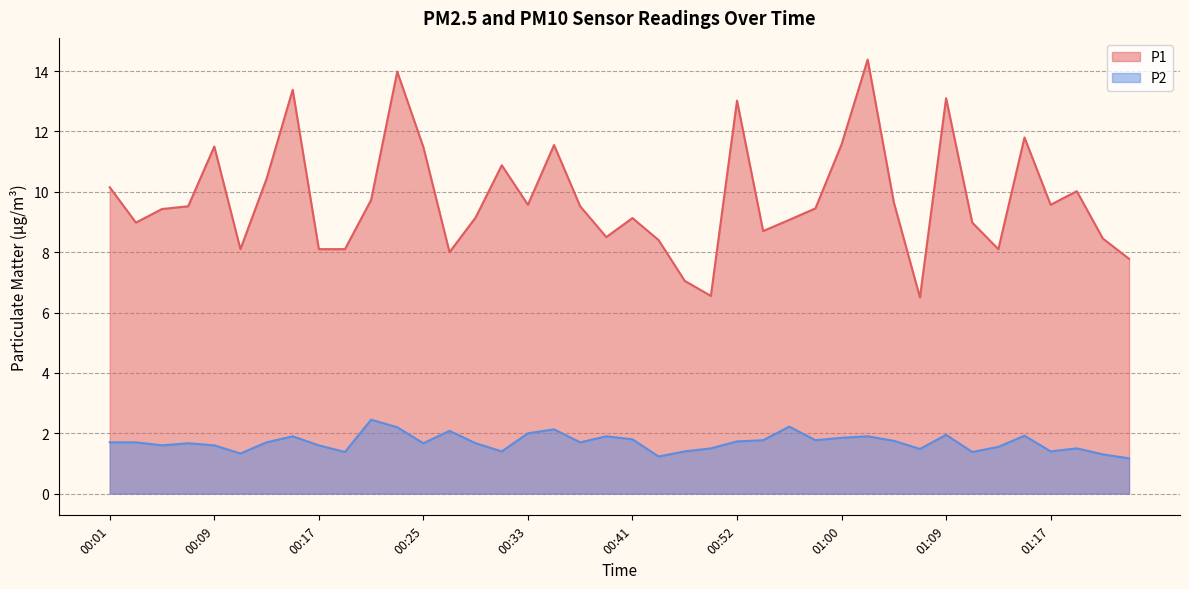

How many interior local valleys does the P1 series have?

10